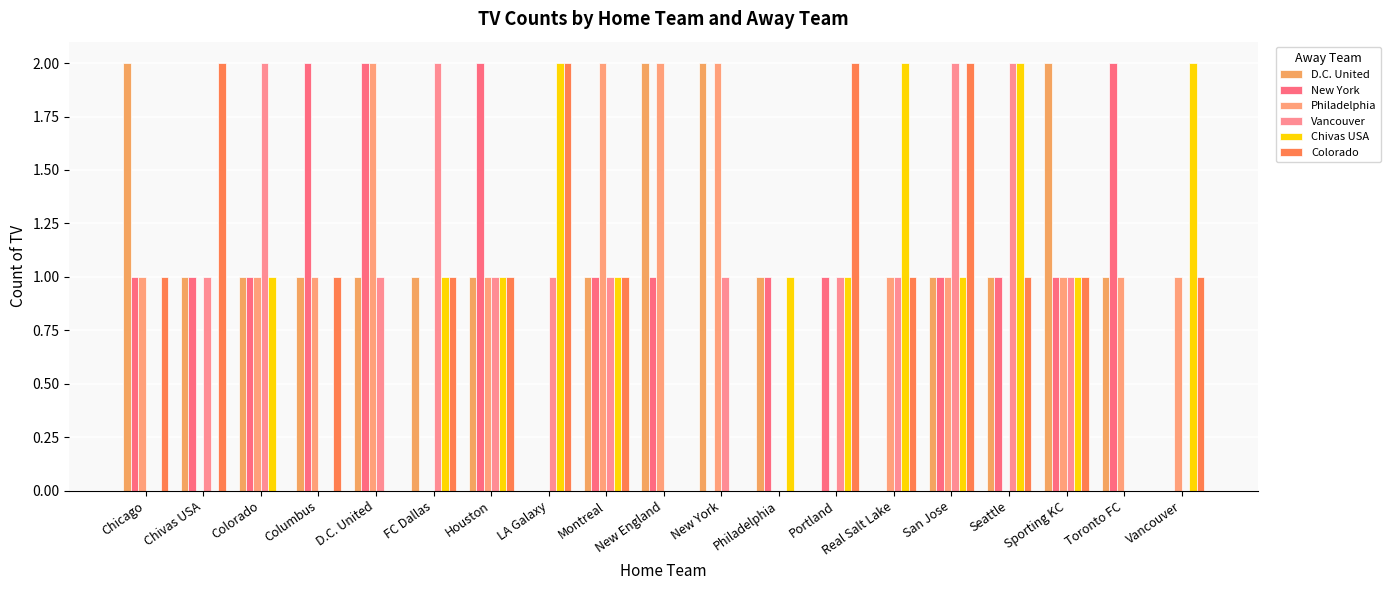

How many series are shown in this chart?

6